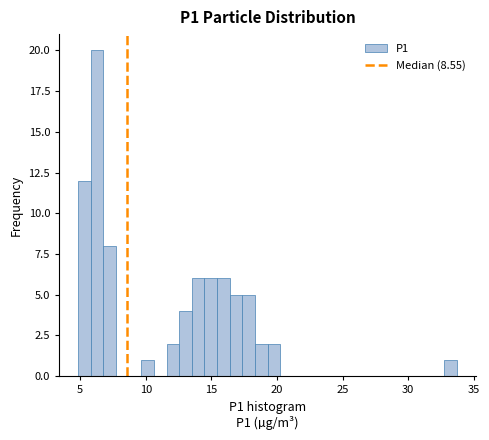

Around what value on the x-axis is the tallest bar? Give the approximate position of its centre, as read against the axis.

6.5